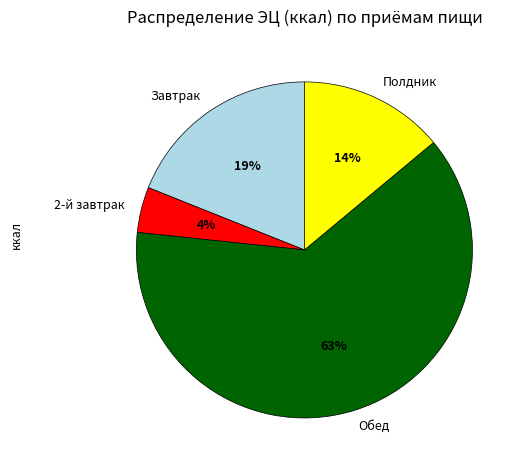

Rank the categories by value from highest to lowest.

Обед, Завтрак, Полдник, 2-й завтрак